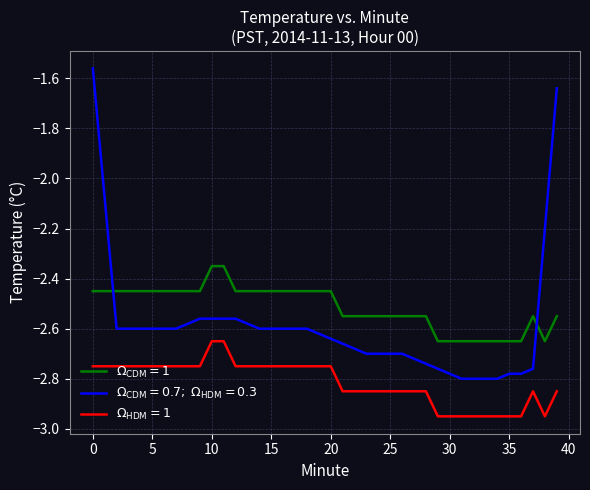

Which series has the largest total across all categories?

$\Omega_{\rm CDM}=1$